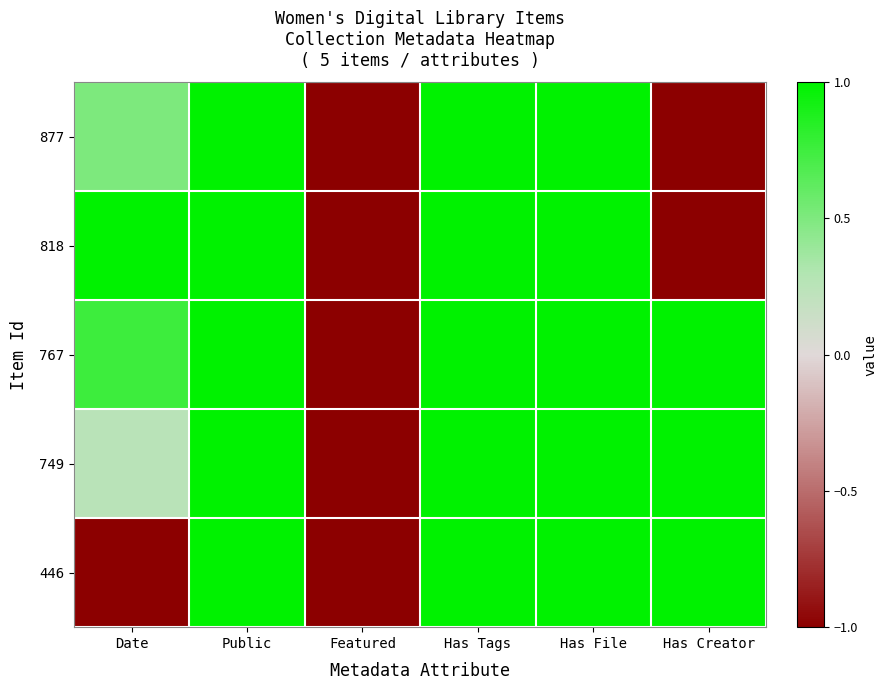

Reading right to left, extract all data points from this chart.

877: Has Creator=-1.0	Has File=1.0	Has Tags=1.0	Featured=-1.0	Public=1.0	Date=0.5
818: Has Creator=-1.0	Has File=1.0	Has Tags=1.0	Featured=-1.0	Public=1.0	Date=1.0
767: Has Creator=1.0	Has File=1.0	Has Tags=1.0	Featured=-1.0	Public=1.0	Date=0.8
749: Has Creator=1.0	Has File=1.0	Has Tags=1.0	Featured=-1.0	Public=1.0	Date=0.2
446: Has Creator=1.0	Has File=1.0	Has Tags=1.0	Featured=-1.0	Public=1.0	Date=-1.0